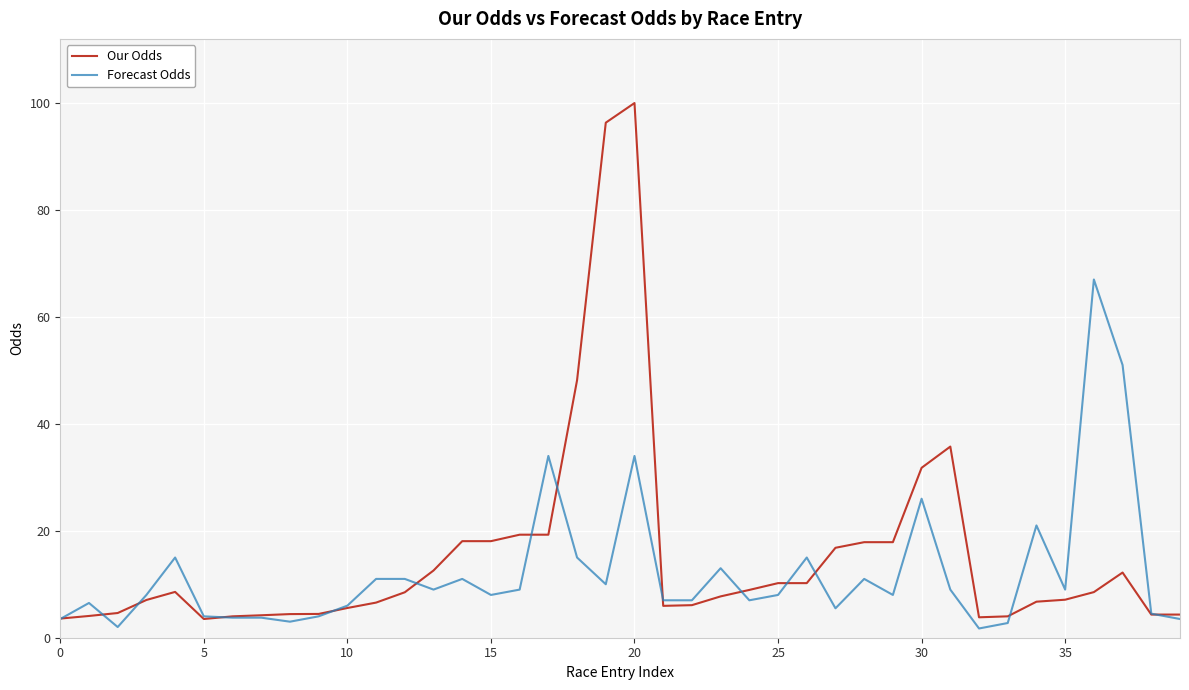

How many distinct data groups are displayed?

2